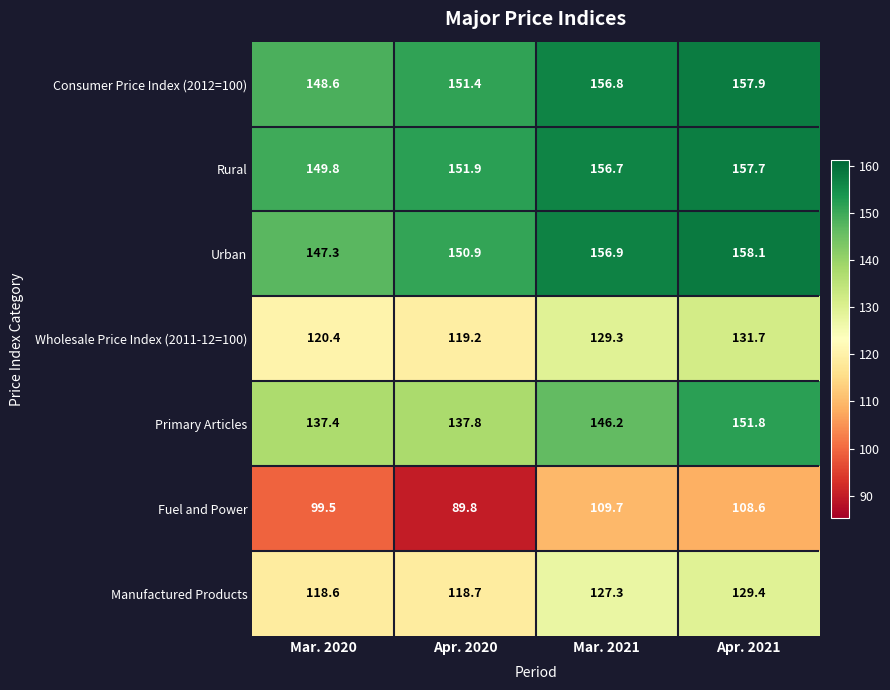

What is the sum of all Manufactured Products values?

494.0